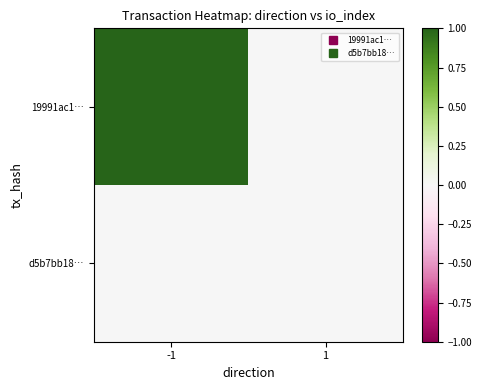

Which series has the largest range (max minus min)?

19991ac1…